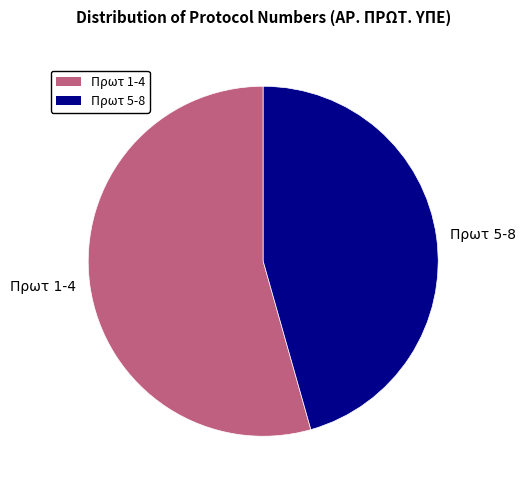

Rank the categories by value from lowest to highest.

Πρωτ 5-8, Πρωτ 1-4